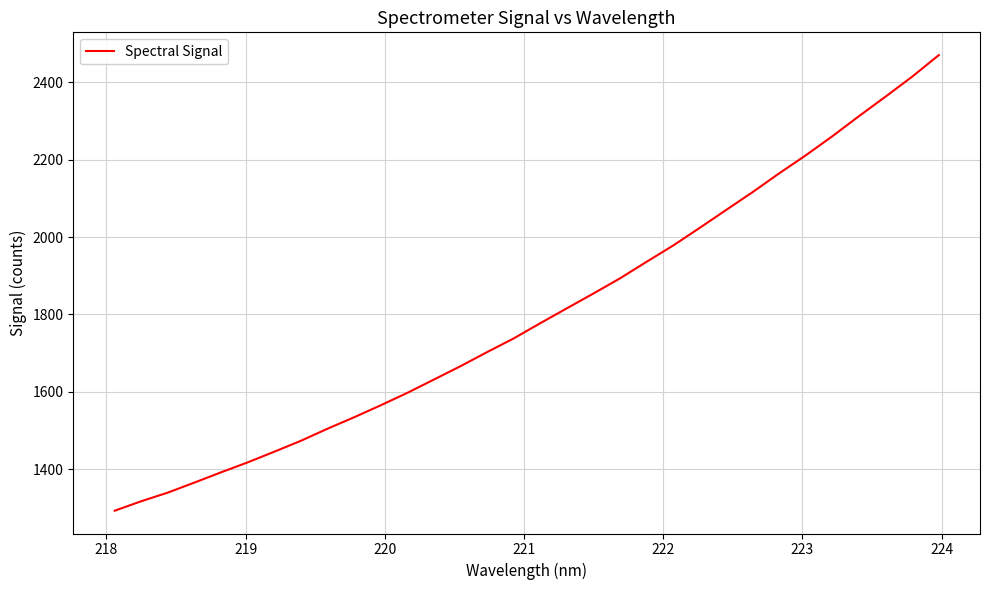

What is the smallest value displayed?

1292.3